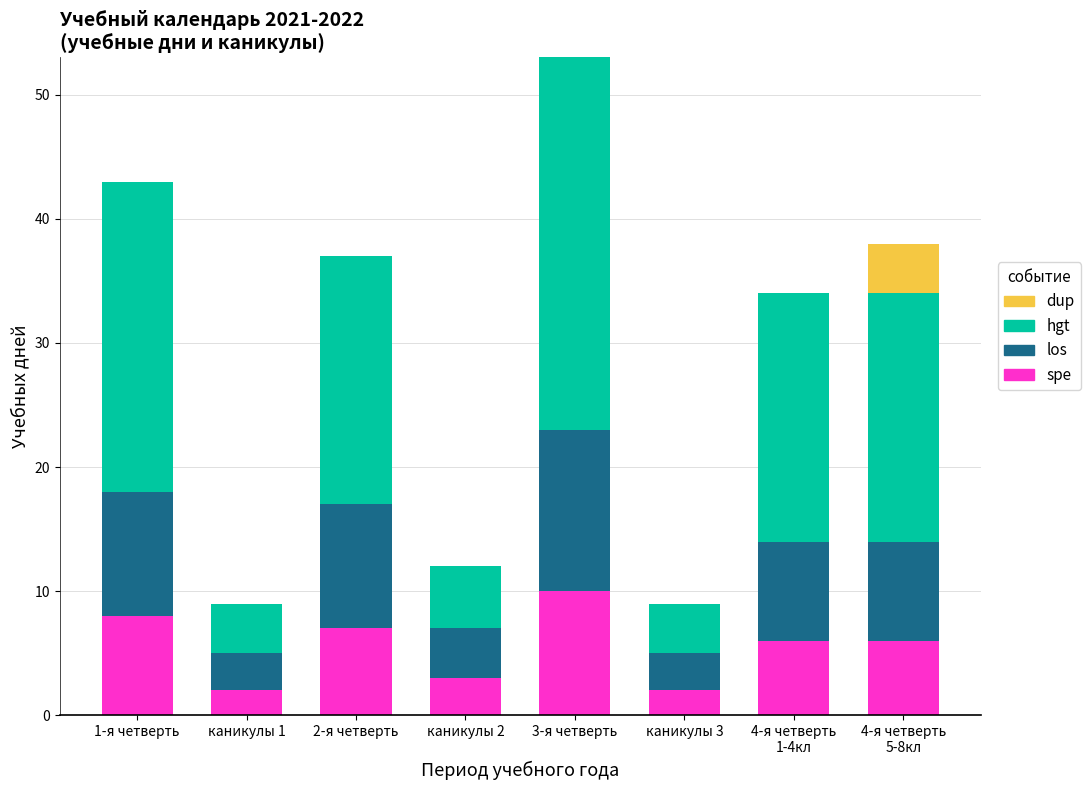

Are the bars horizontal?

No